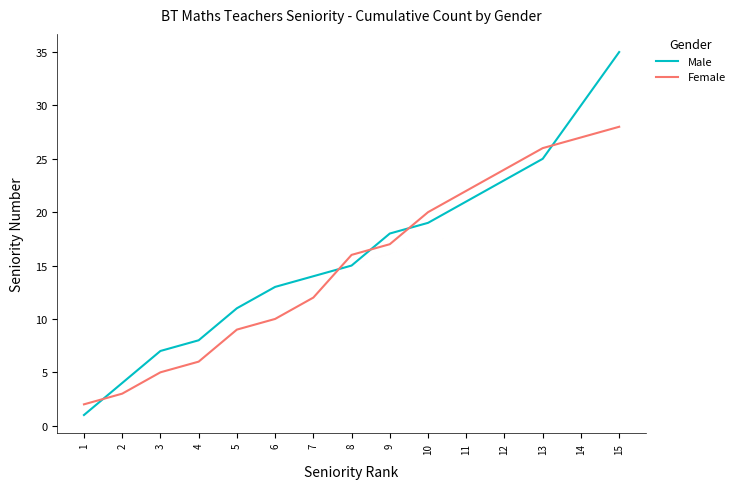

What is the maximum value for Male?

35